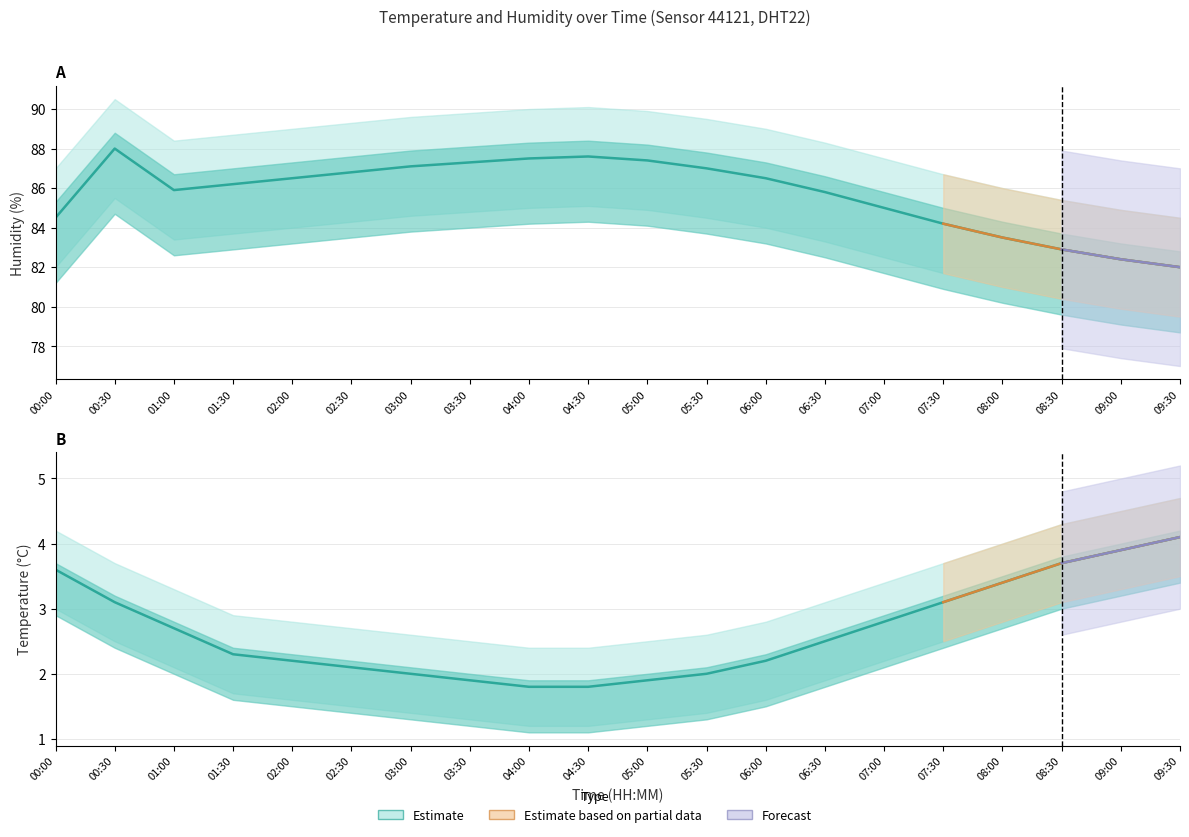

Reading right to left, extract all data points from this chart.

temperature: 4.1	3.9	3.7	3.4	3.1	2.8	2.5	2.2	2.0	1.9	1.8	1.8	1.9	2.0	2.1	2.2	2.3	2.7	3.1	3.6
temperature_upper: 4.7	4.5	4.3	4.0	3.7	3.4	3.1	2.8	2.6	2.5	2.4	2.4	2.5	2.6	2.7	2.8	2.9	3.3	3.7	4.2
temperature_lower: 3.5	3.3	3.1	2.8	2.5	2.2	1.9	1.6	1.4	1.3	1.2	1.2	1.3	1.4	1.5	1.6	1.7	2.1	2.5	3.0
humidity: 82.0	82.4	82.9	83.5	84.2	85.0	85.8	86.5	87.0	87.4	87.6	87.5	87.3	87.1	86.8	86.5	86.2	85.9	88.0	84.5
humidity_upper: 84.5	84.9	85.4	86.0	86.7	87.5	88.3	89.0	89.5	89.9	90.1	90.0	89.8	89.6	89.3	89.0	88.7	88.4	90.5	87.0
humidity_lower: 79.5	79.9	80.4	81.0	81.7	82.5	83.3	84.0	84.5	84.9	85.1	85.0	84.8	84.6	84.3	84.0	83.7	83.4	85.5	82.0